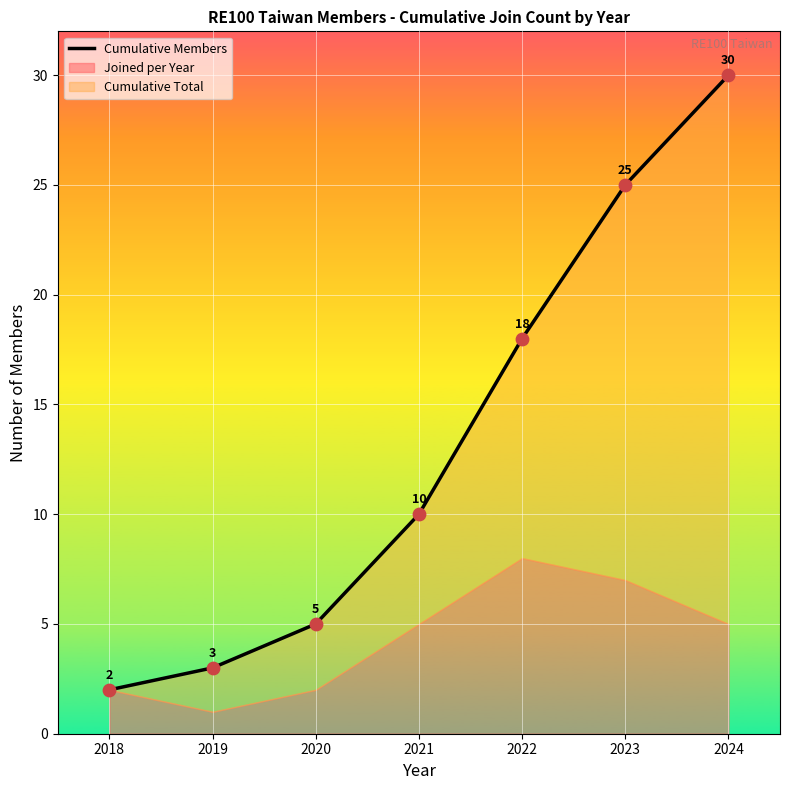

Approximately how many times larger is the value at 2019 compared to 2022?

0.2